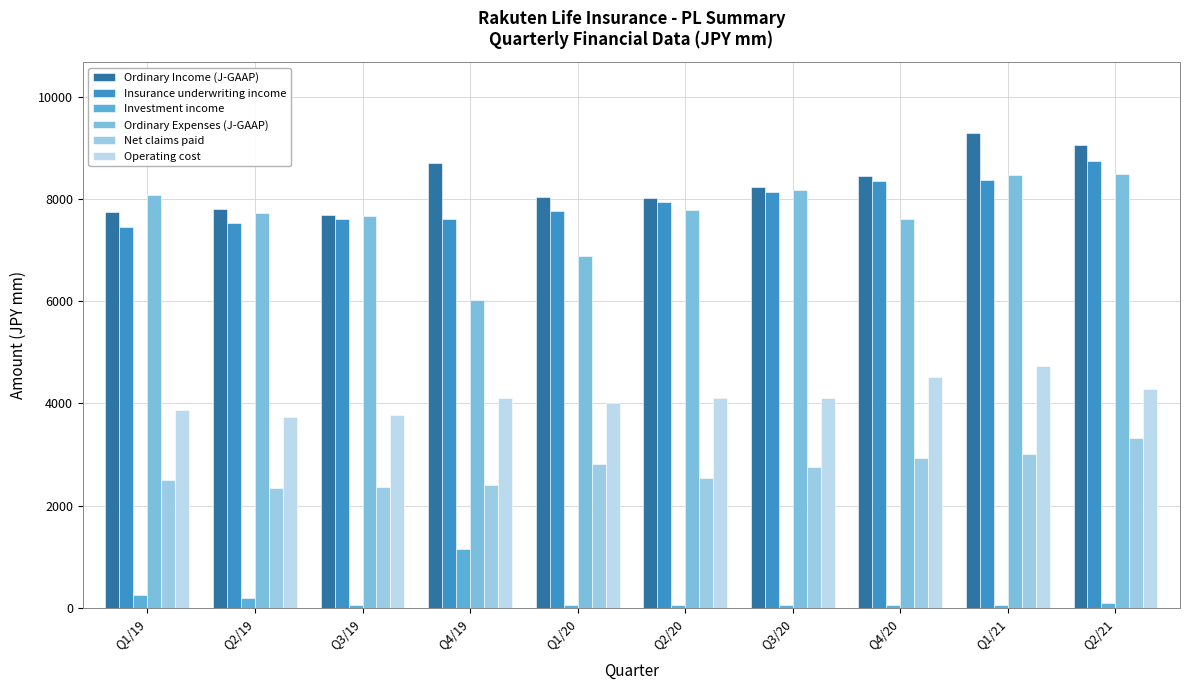

What is the label of the 3rd bar from the left?

Q3/19